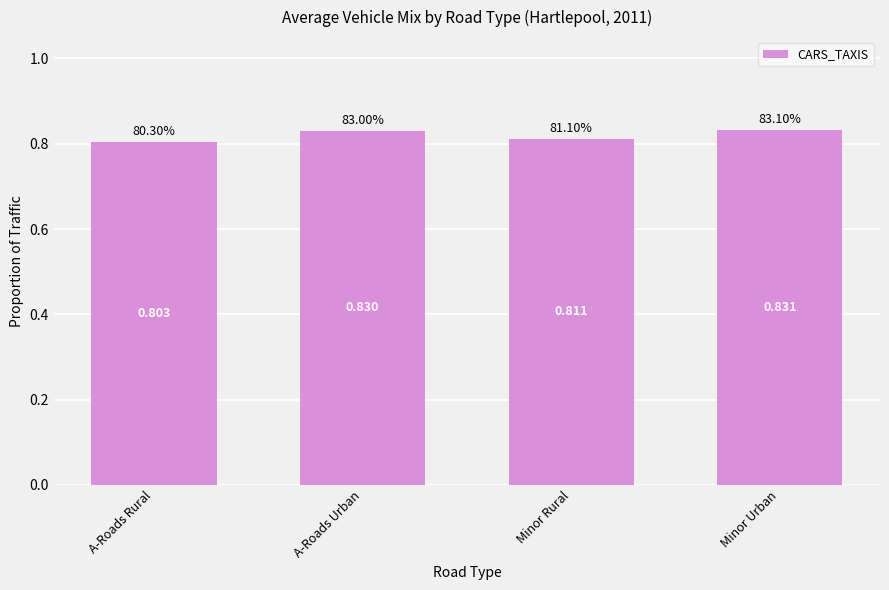

List the labels in order of value, smallest first.

A-Roads Rural, Minor Rural, A-Roads Urban, Minor Urban